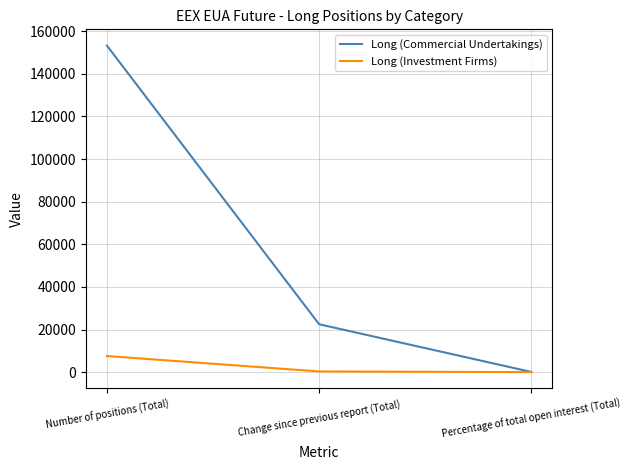

Which series has the largest total across all categories?

Long (Commercial Undertakings)